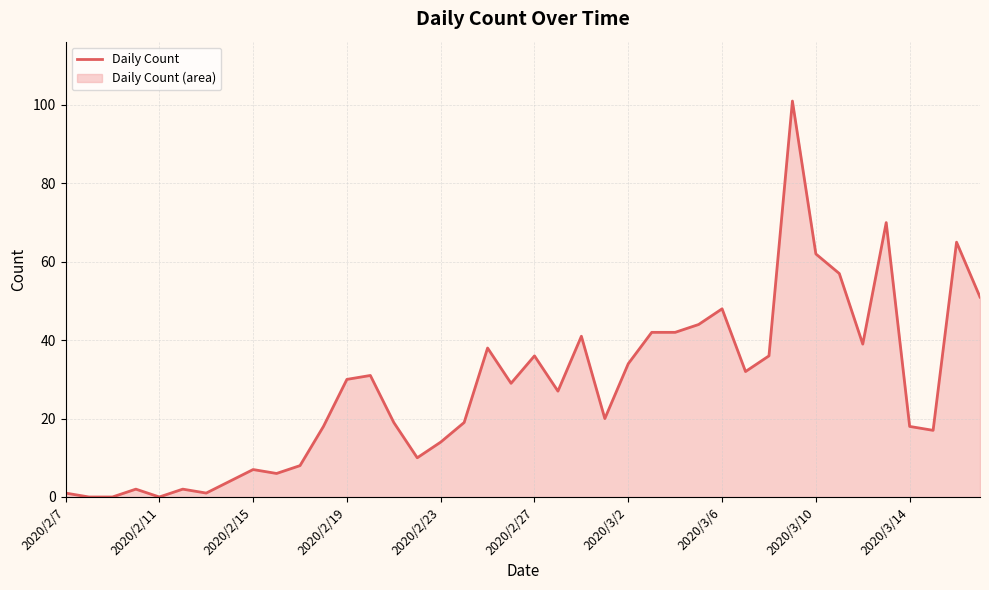

What is the maximum value shown in the chart?

101